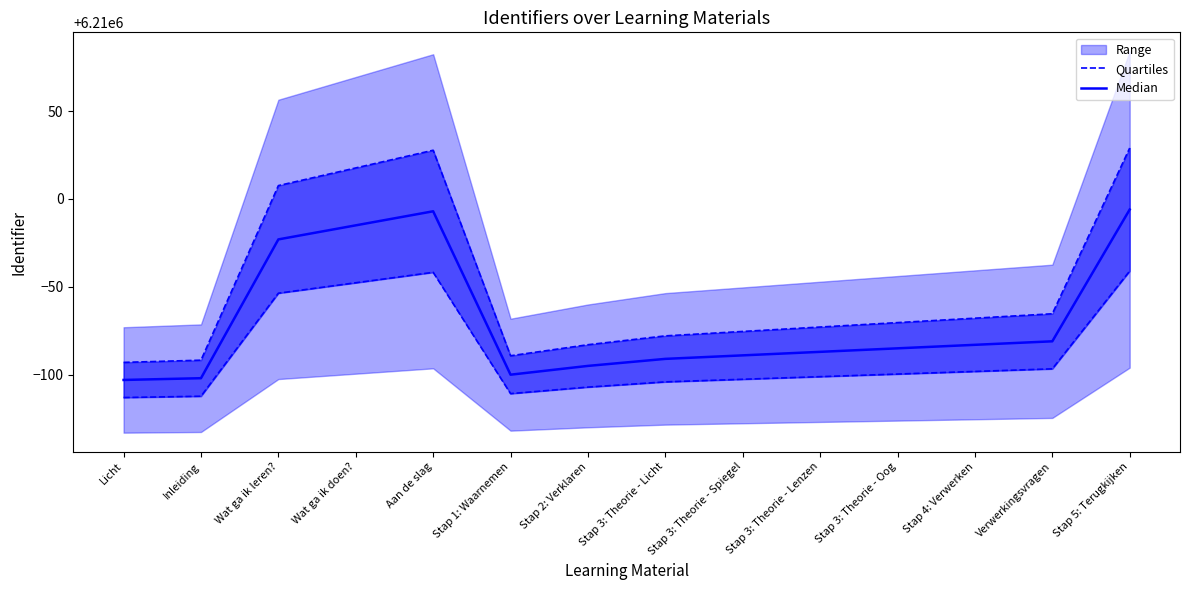

What is the sum of all Median values?

86939033